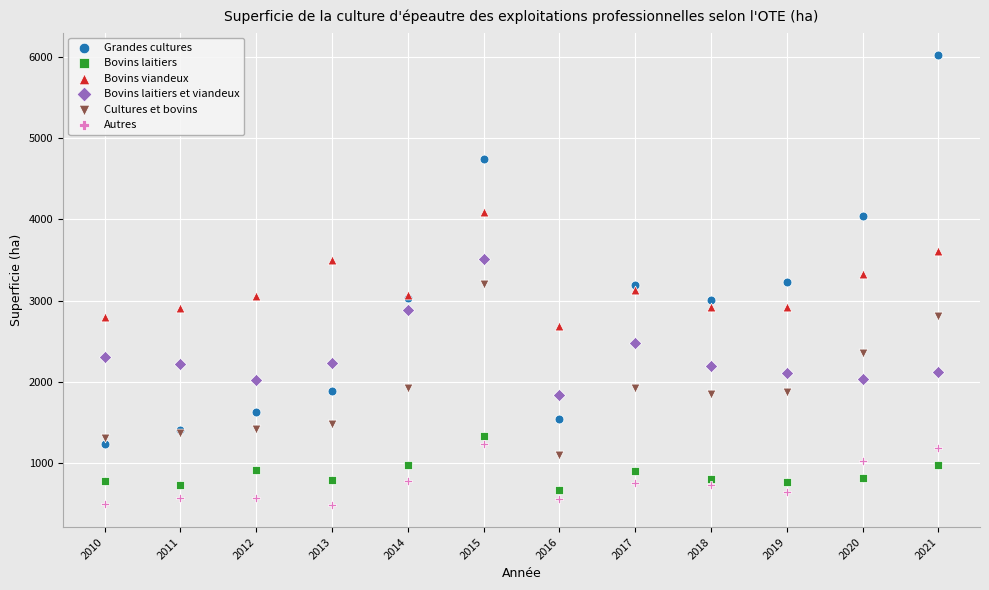

Which series has the widest spread of Y values?

Grandes cultures